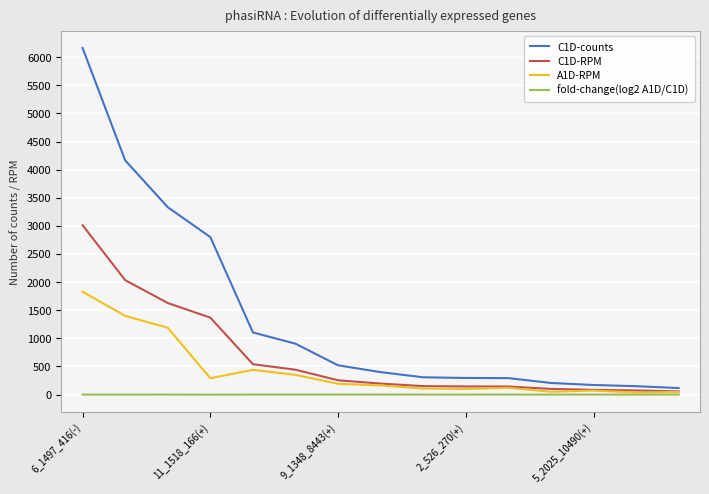

Which series has the widest spread of values?

C1D-counts